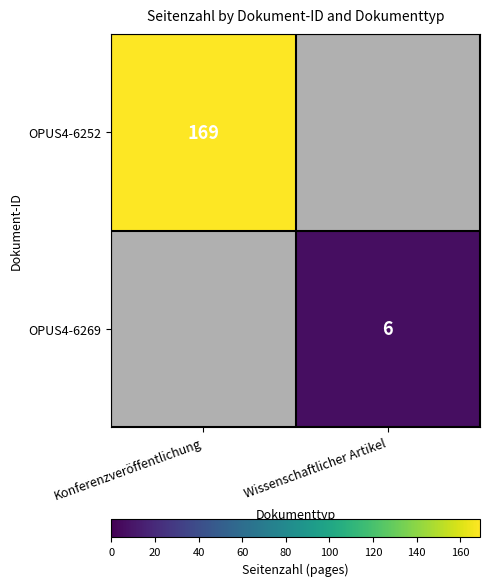

At which category is the sum across all series the highest?

Konferenzveröffentlichung